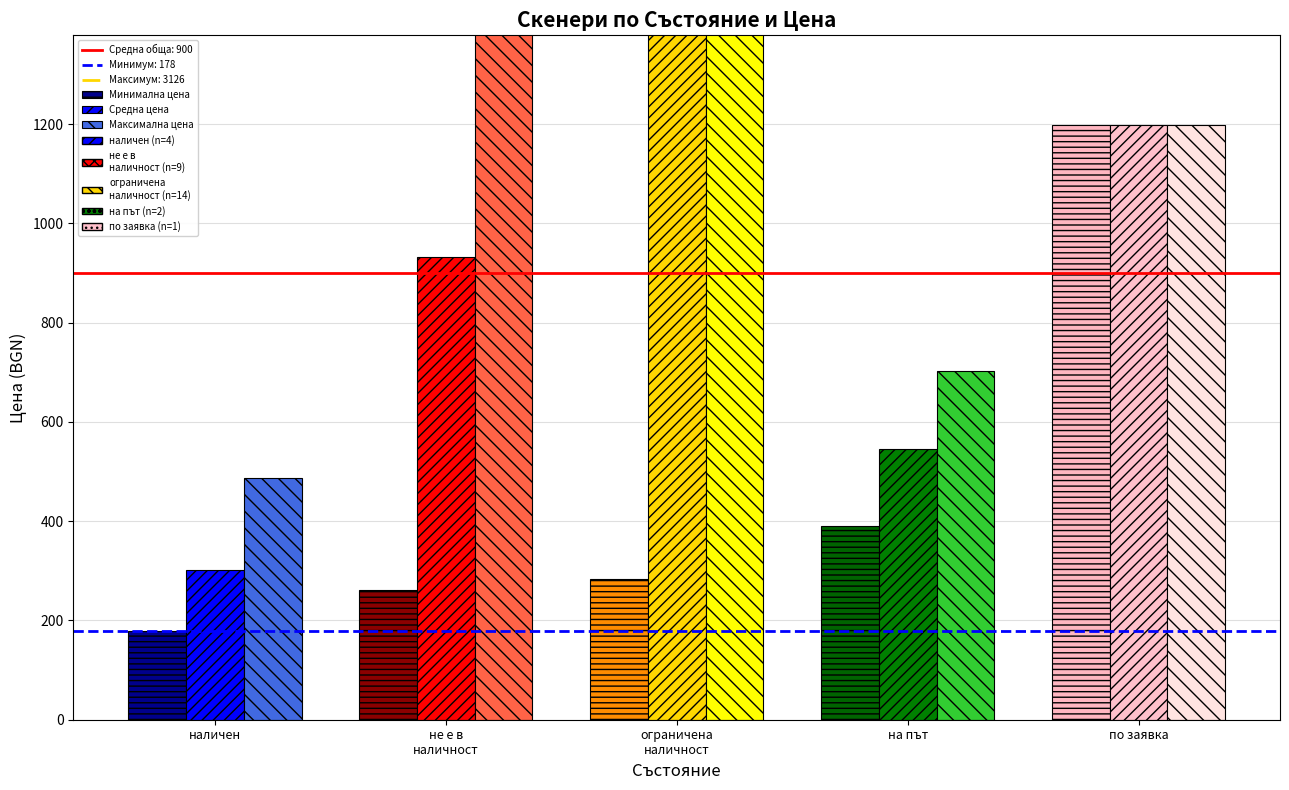

At which category is the sum across all series the highest?

ограничена
наличност